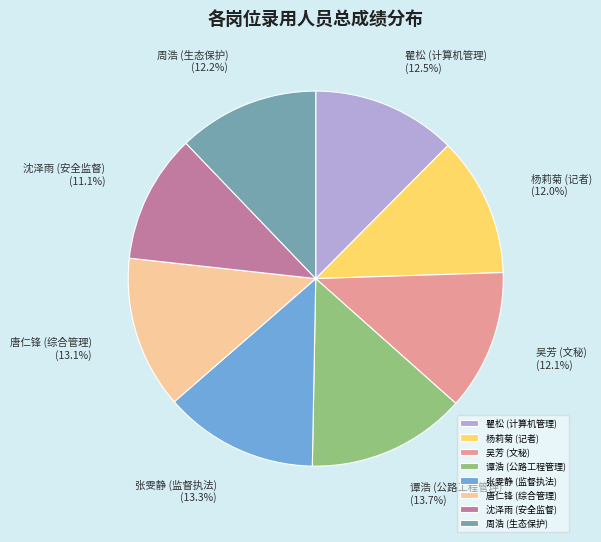

To the nearest percent, what percentage of the pie is 沈泽雨 (安全监督)?

11%